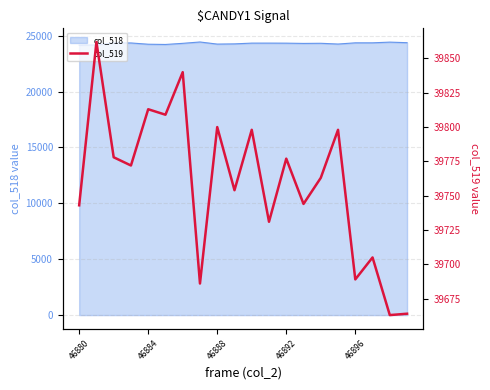

What is the lowest value of the col_518 series?

24156